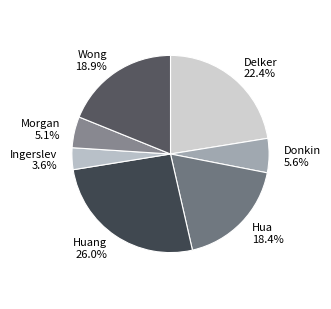

What is the smallest slice in the pie chart?

Ingerslev